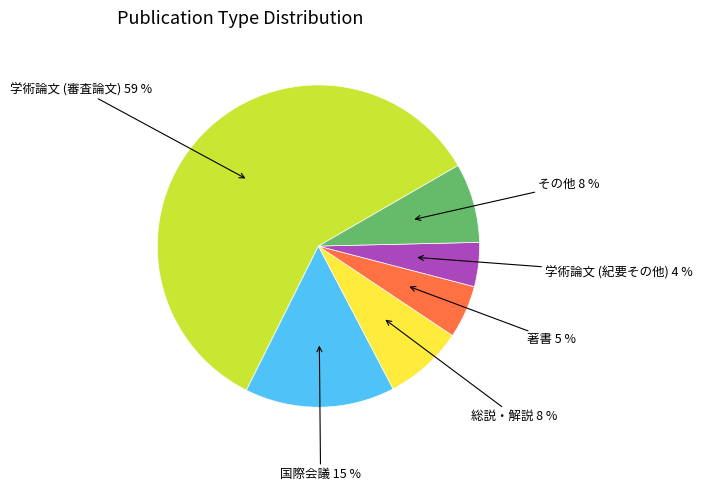

Is there a majority slice in this chart?

Yes